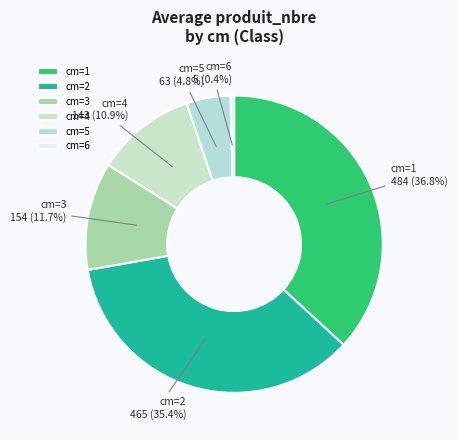

To the nearest percent, what is the average slice percentage?

17%